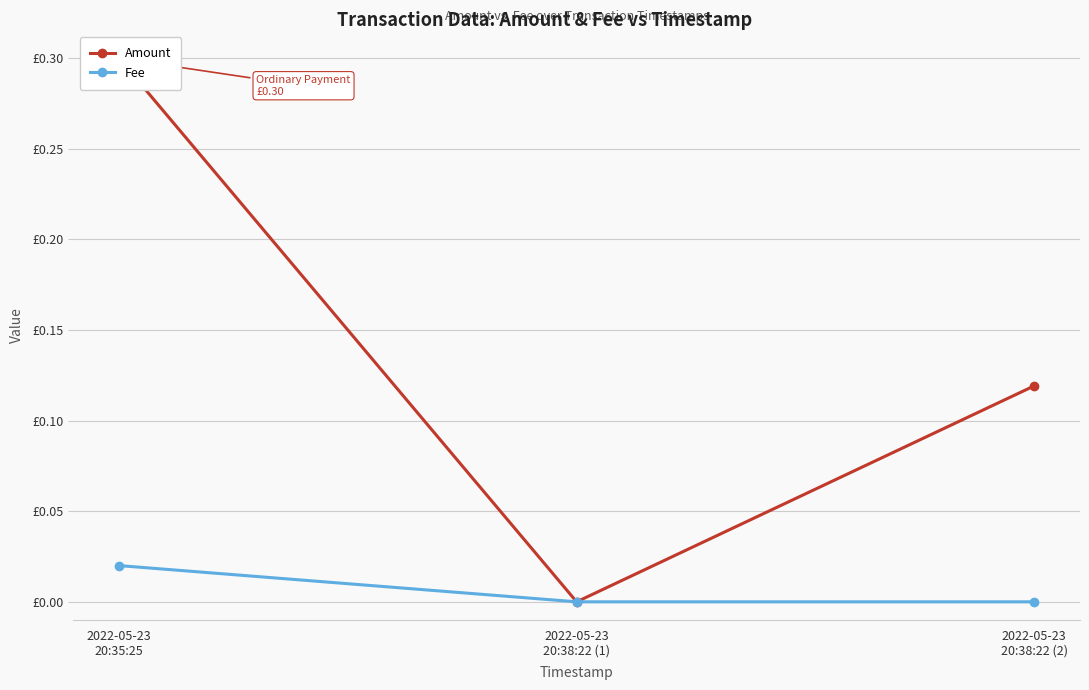

Does the chart have visible grid lines?

Yes